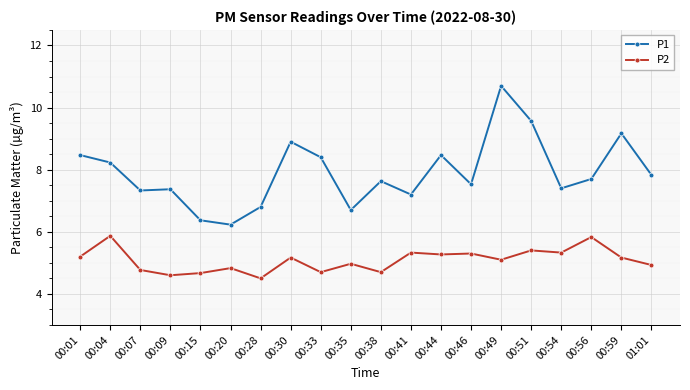

What is the sum of all P1 values?

158.0